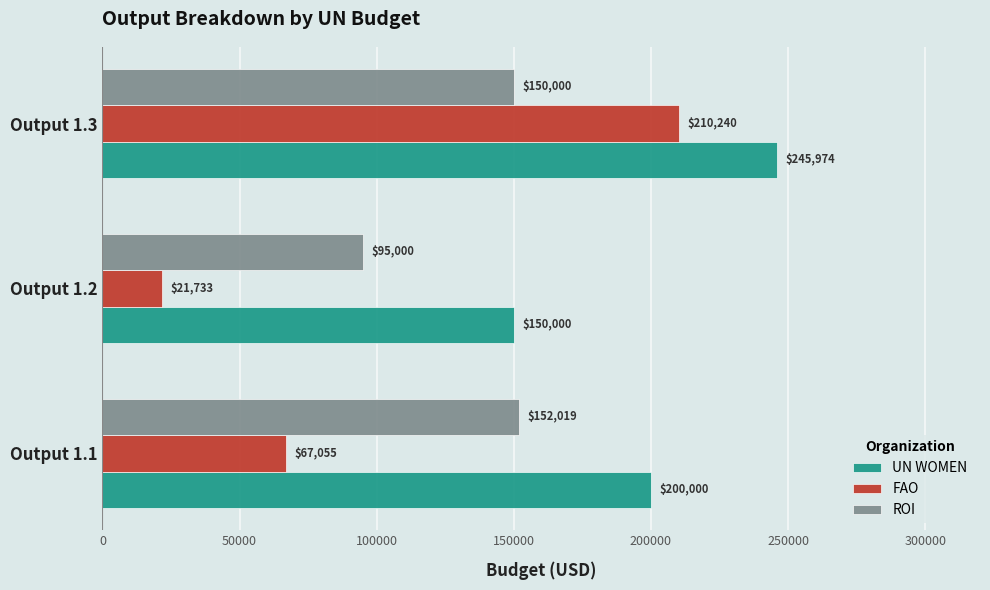

Between Output 1.2 and Output 1.3, which series saw the biggest shift?

FAO